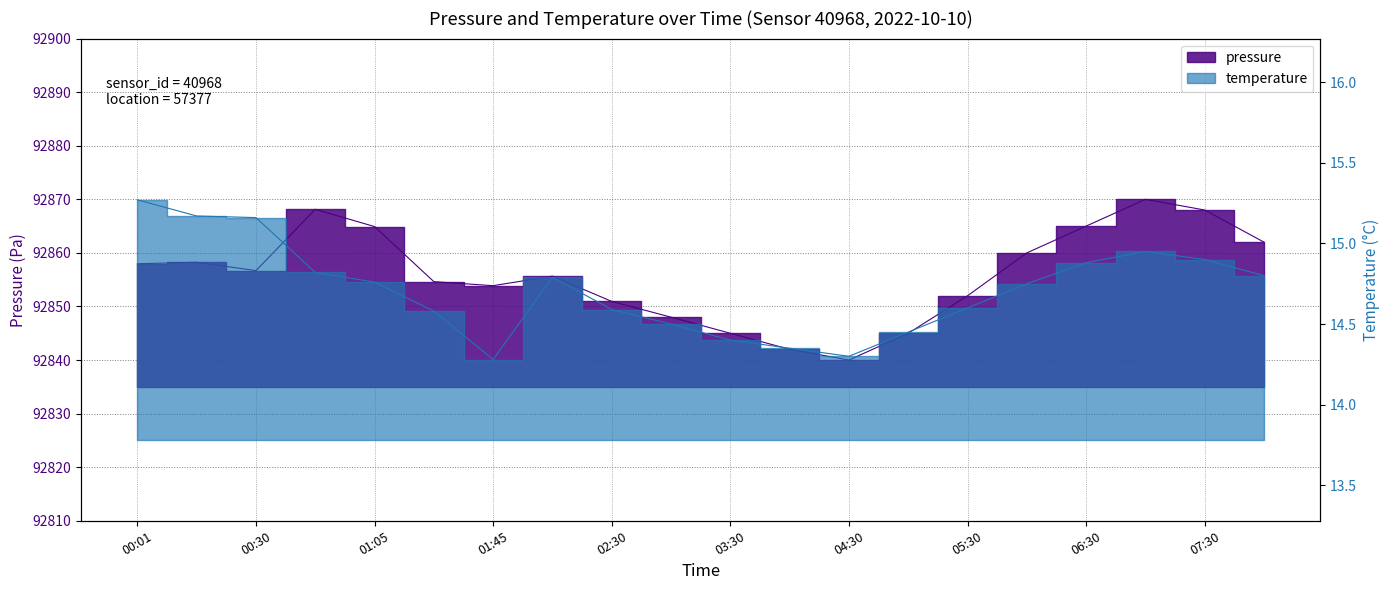

True or false: temperature and pressure intersect in this chart.

False